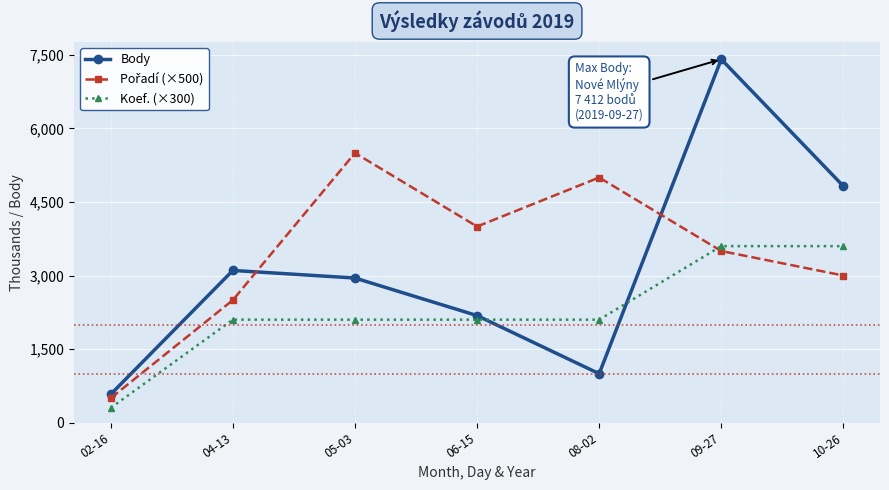

What is the lowest value of the Koef. (×300) series?

300